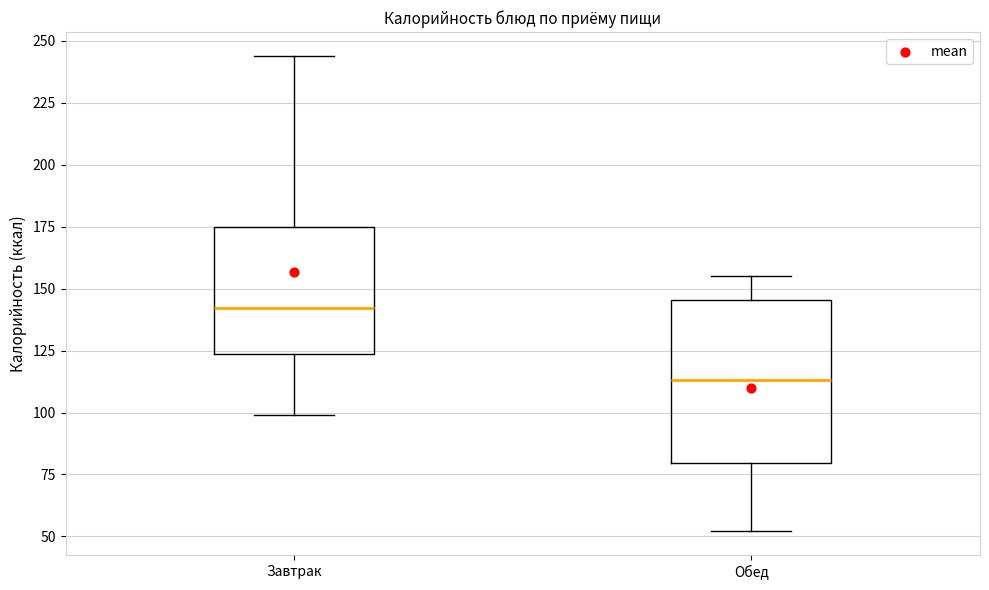

Where does the lower whisker of the box for Завтрак end on the y-axis? The values are not printed on the chart, so give them approximately, as read against the axis.

100